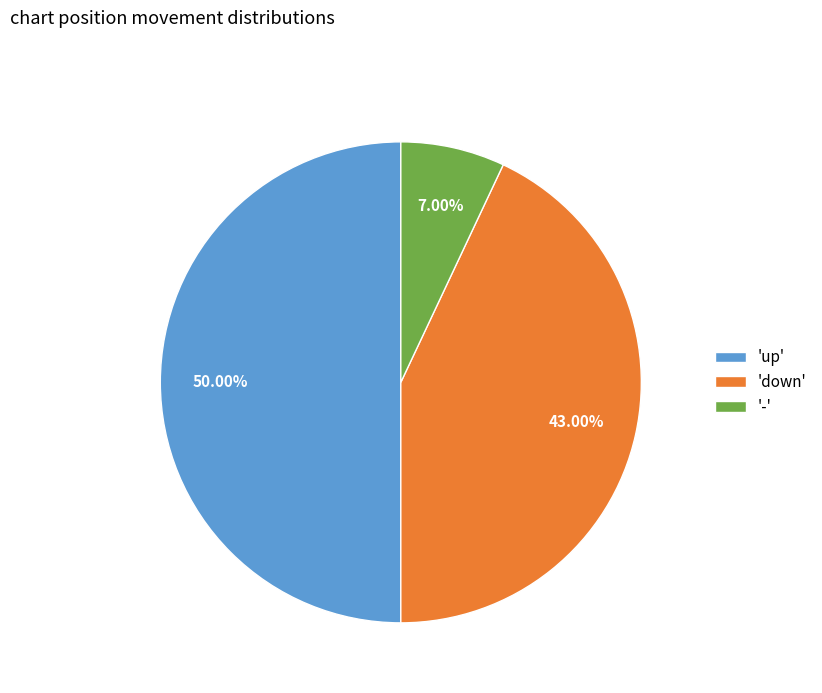

Does '-' represent more than half of the total?

No